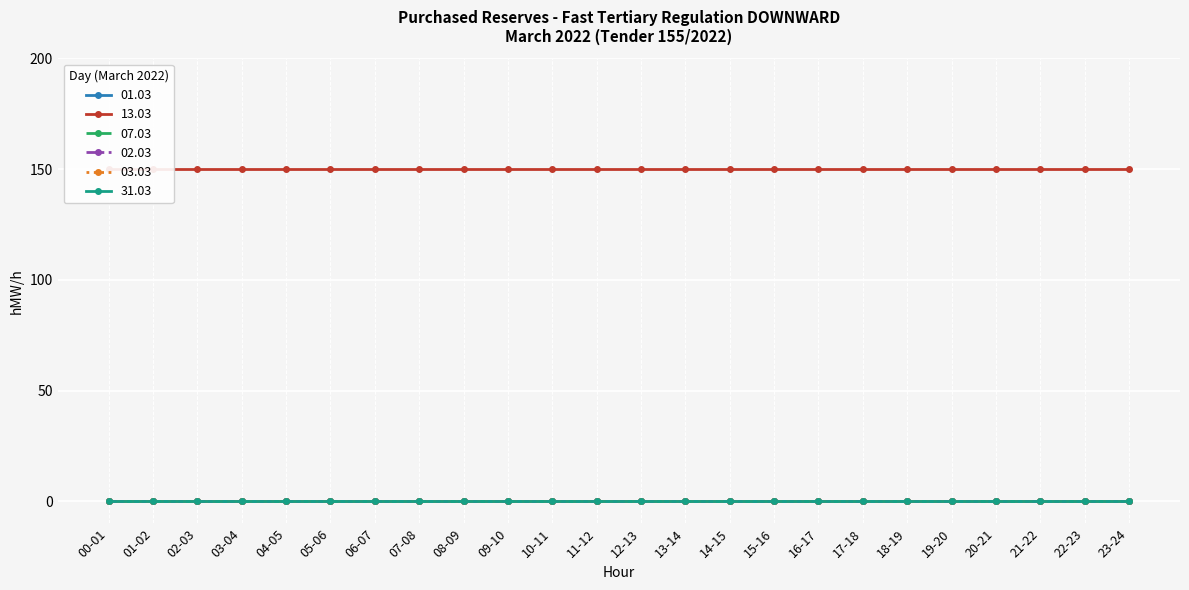

Which series changed the most between 06-07 and 16-17?

01.03